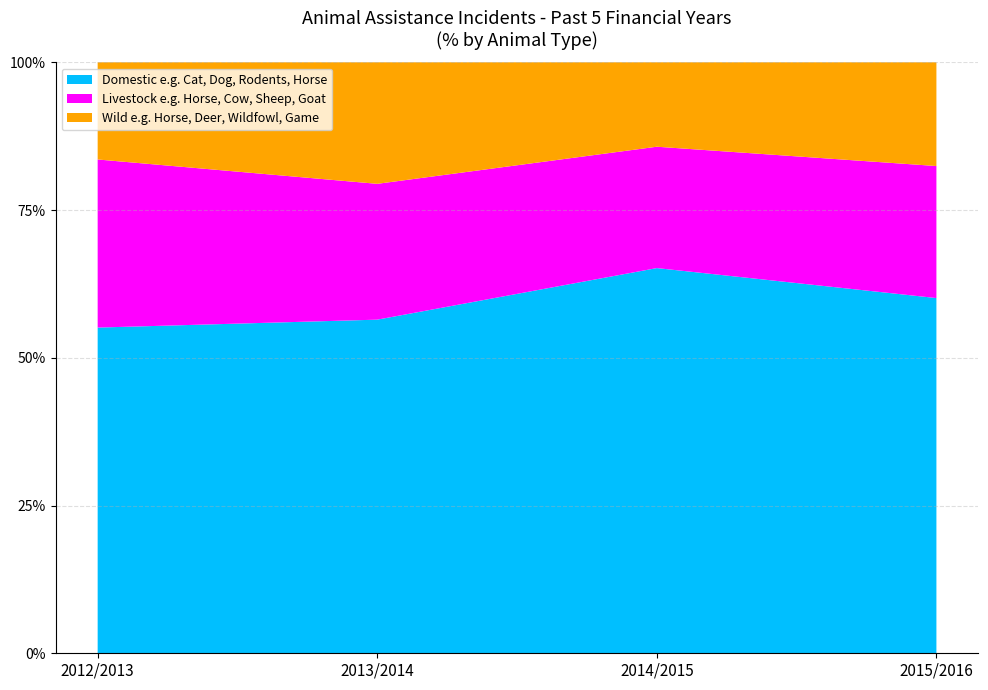

Reading left to right, what are the values for Domestic e.g. Cat, Dog, Rodents, Horse?

55.1	56.5	65.2	60.1